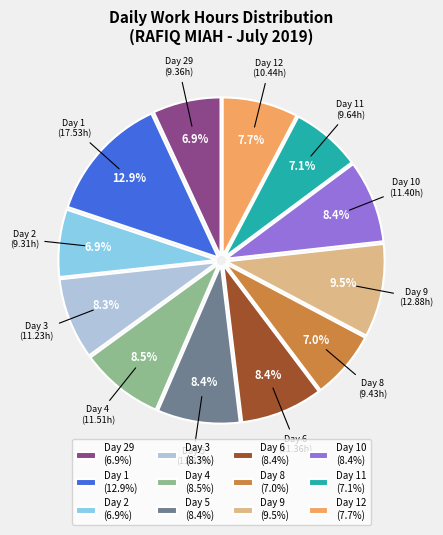

What is the ratio of the value at Day 12 to the value at Day 6?

0.9